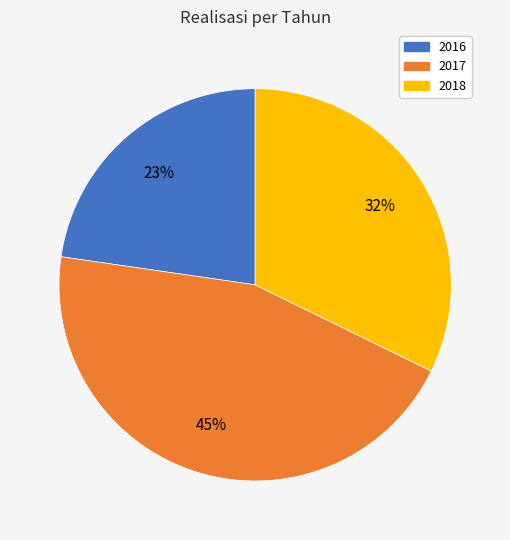

Approximately how many times larger is the value at 2018 compared to 2017?

0.7